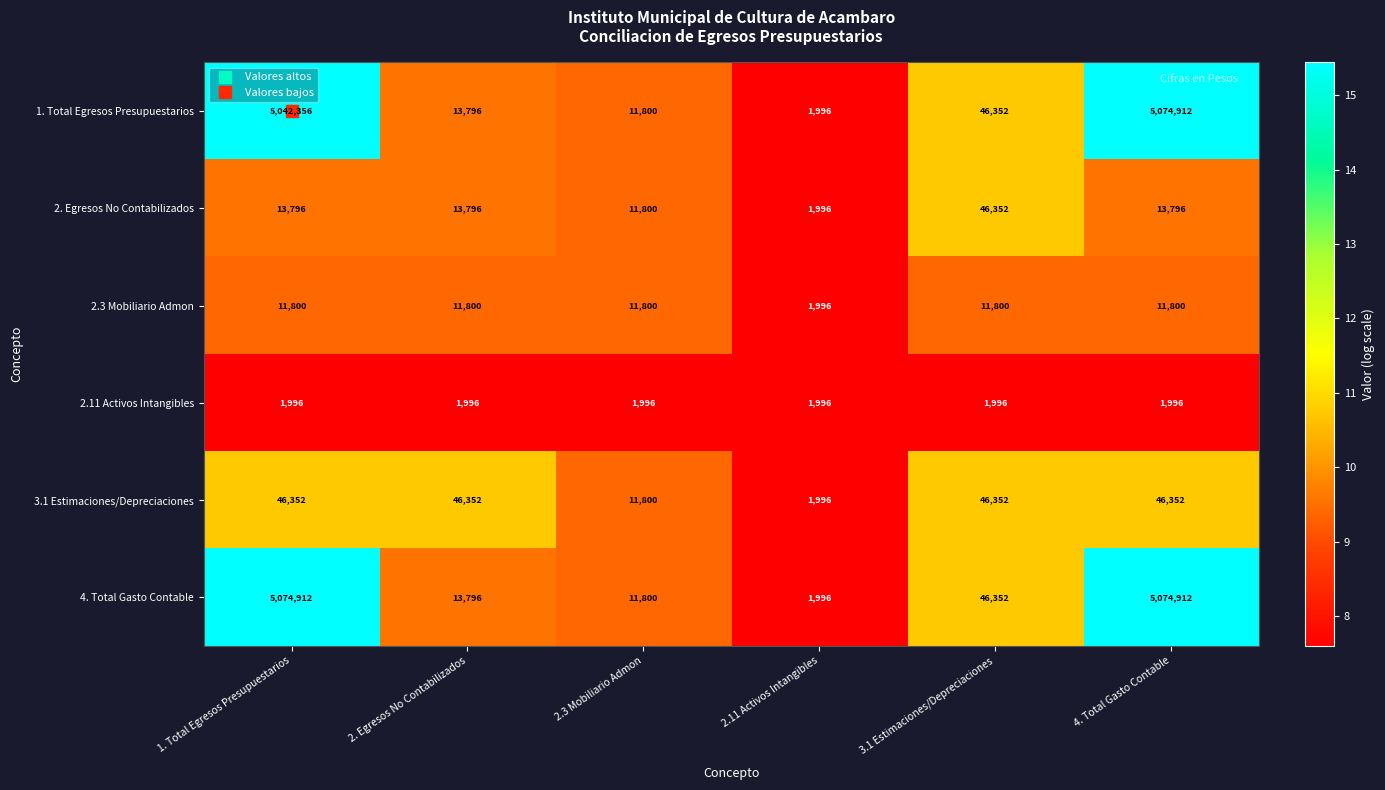

What is the sum of the 2.3 Mobiliario Admon values at 3.1 Estimaciones/Depreciaciones and 2.3 Mobiliario Admon?

23600